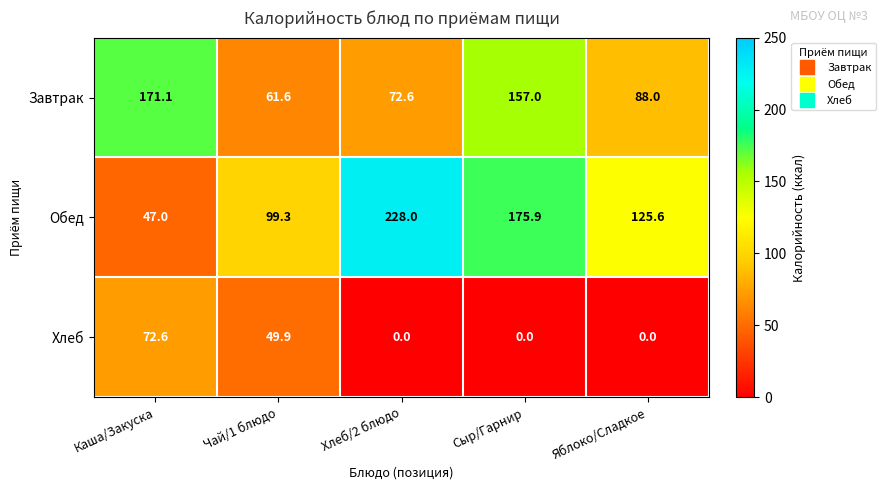

Which series changed the most between Каша/Закуска and Яблоко/Сладкое?

Завтрак